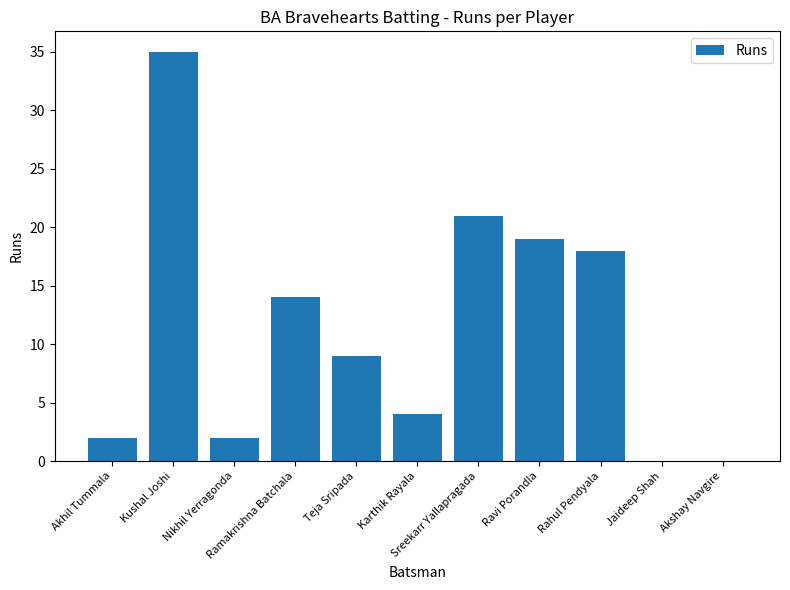

What is the sum of the values at Ravi Porandla and Jaideep Shah?

19